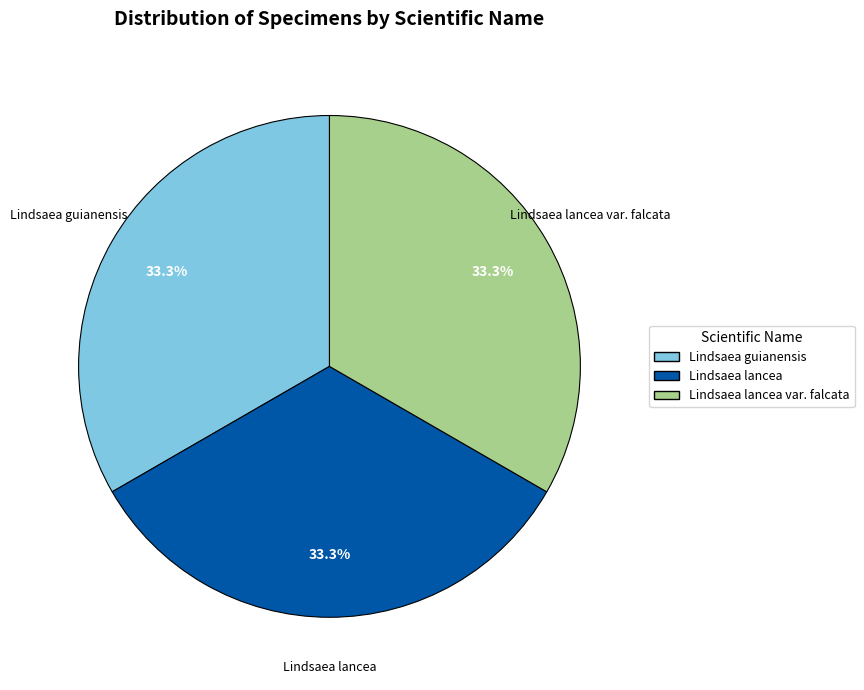

Approximately how many times larger is the value at Lindsaea guianensis compared to Lindsaea lancea var. falcata?

1.0